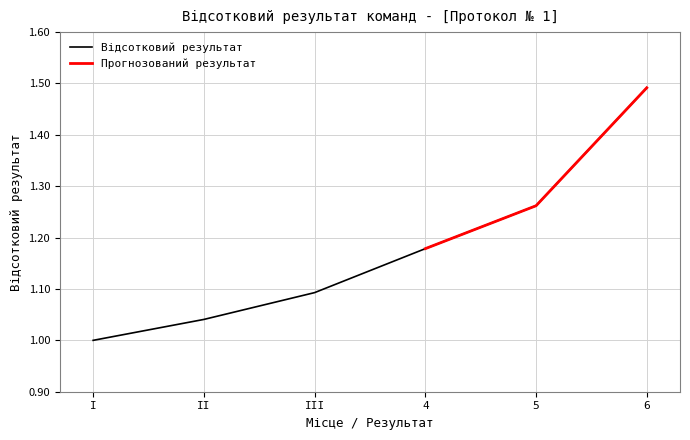

What is the minimum value shown in the chart?

1.0